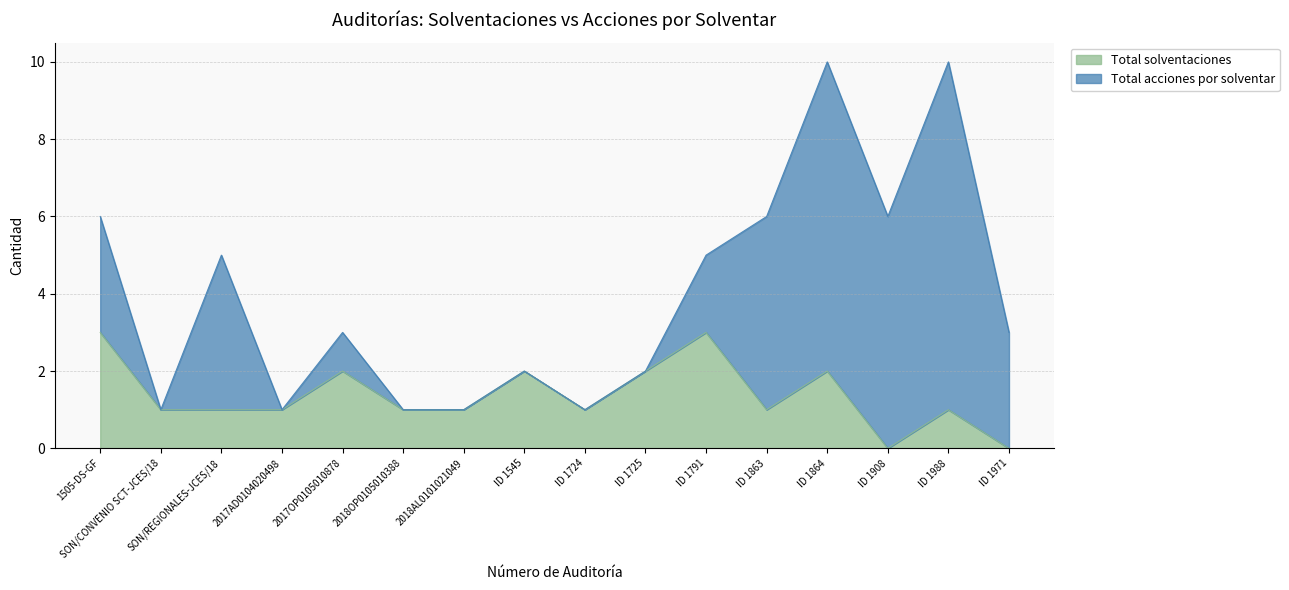

What is the ratio of the value at 1505-DS-GF to the value at ID 1864?

1.5